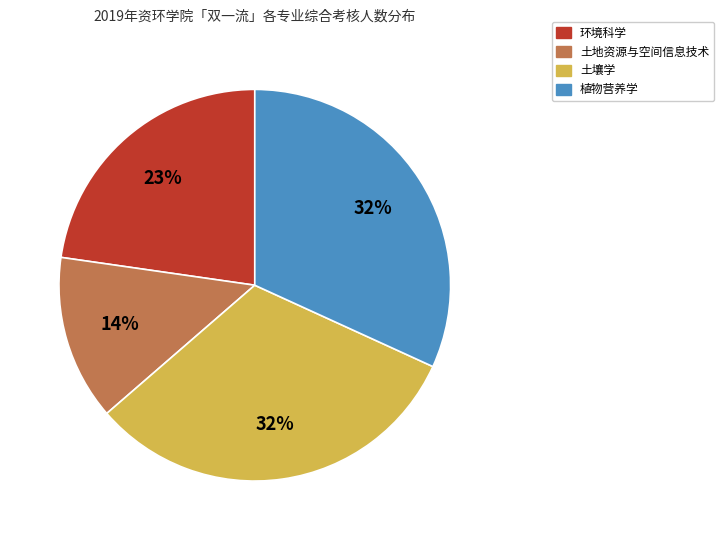

Count the number of slices in the pie.

4